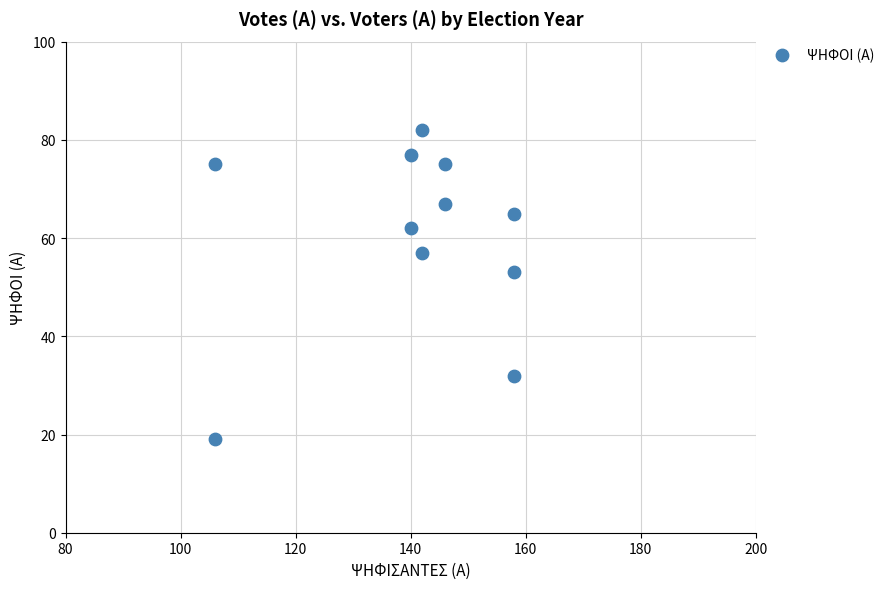

What Y value in the scatter plot is closest to 50?

53